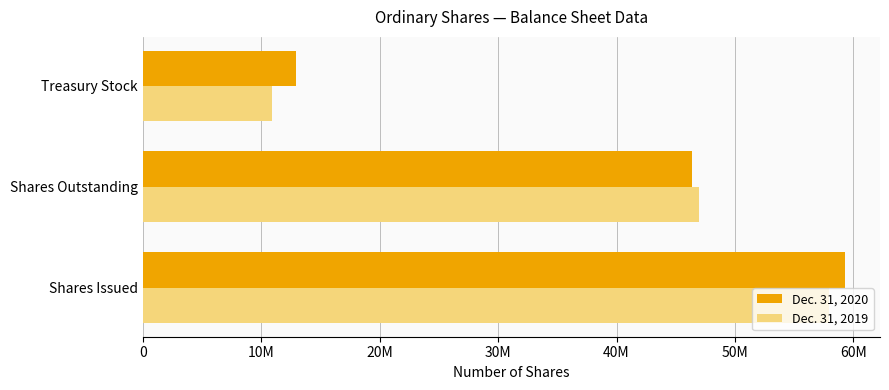

Which series has the largest total across all categories?

Dec. 31, 2020